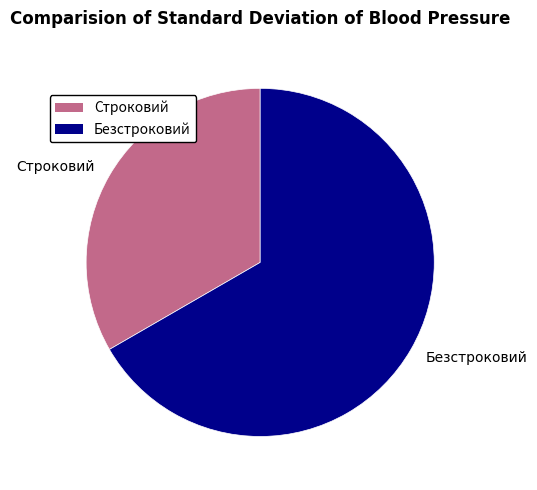

Combined, do Строковий and Безстроковий account for over 50%?

Yes